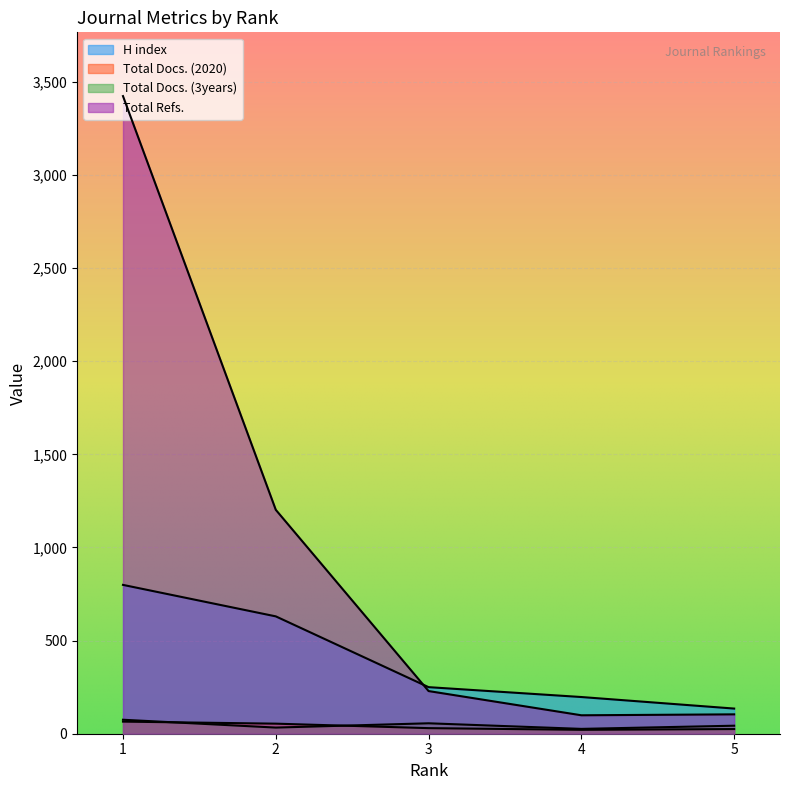

Is it true that H index equals 799 at 1?

True